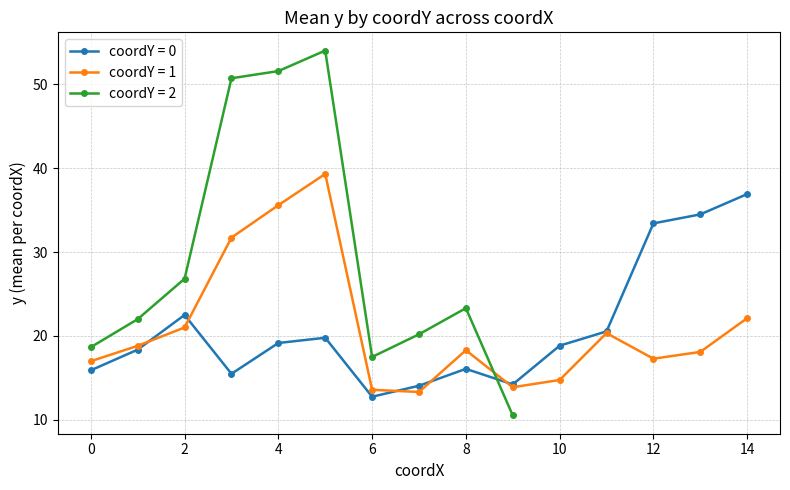

True or false: trat 4 (block avg) has a value of 31.3 at 2.

False